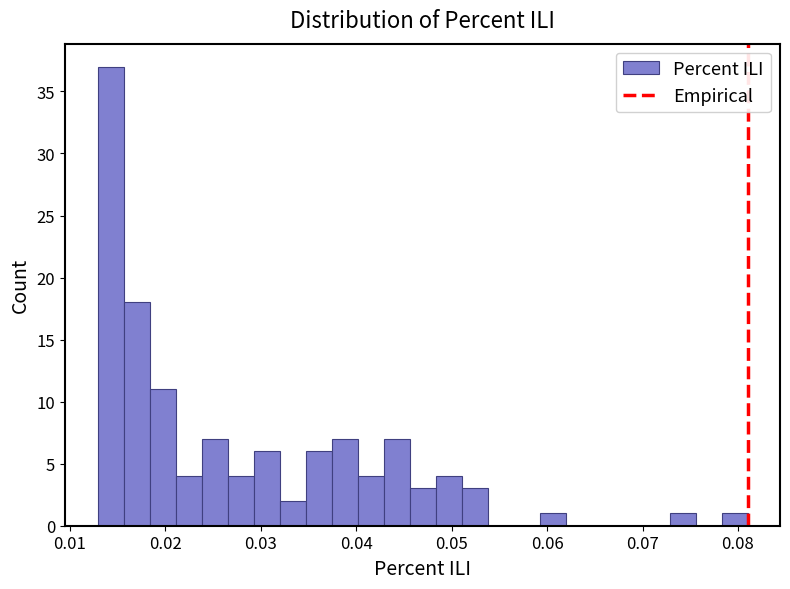

Around what value on the x-axis is the tallest bar? Give the approximate position of its centre, as read against the axis.

0.014